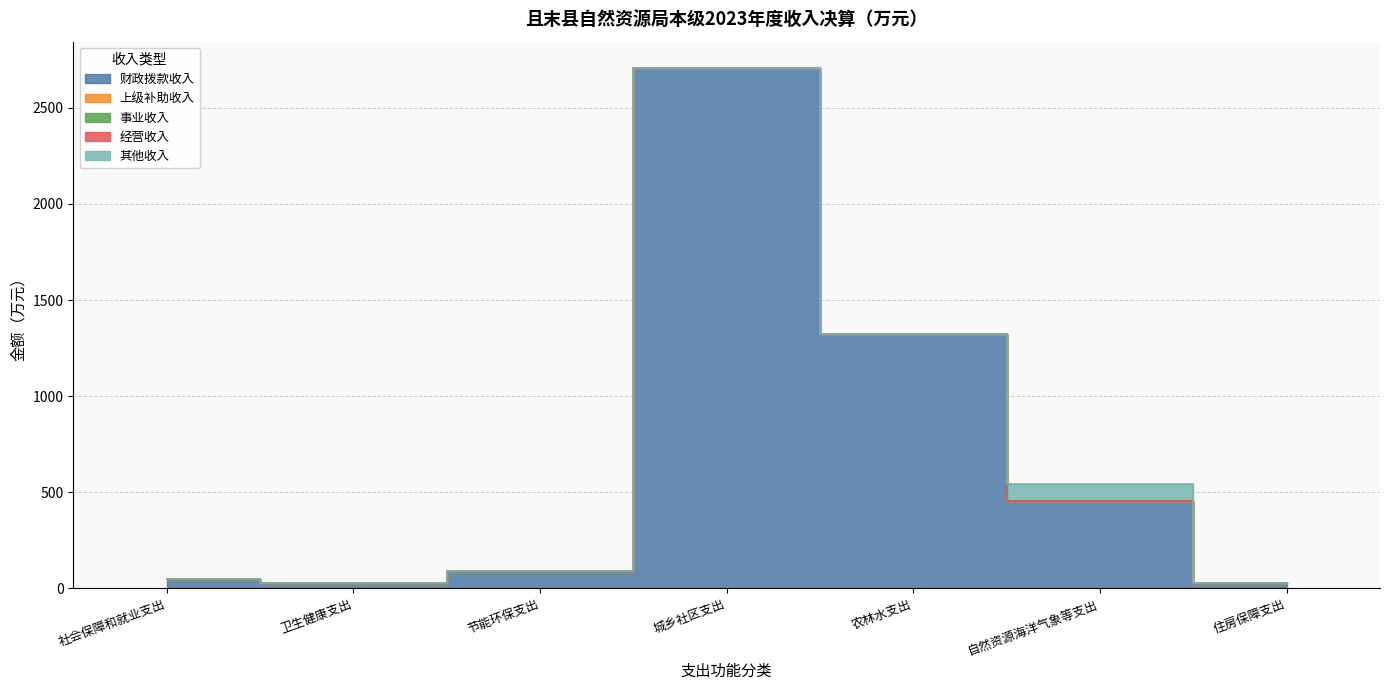

True or false: 其他收入 has more than 2 points higher than both neighbors.

False